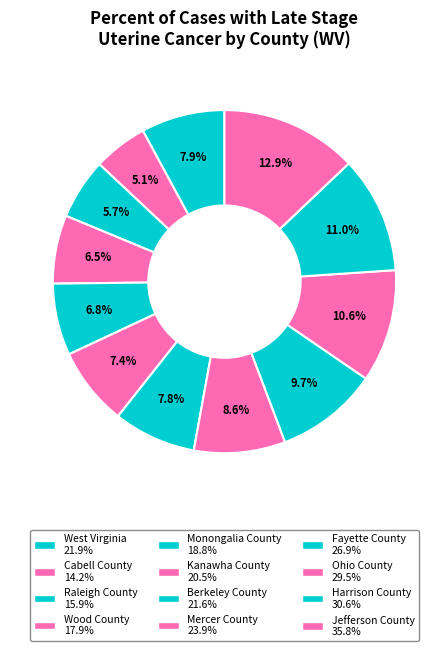

Count the number of slices in the pie.

12